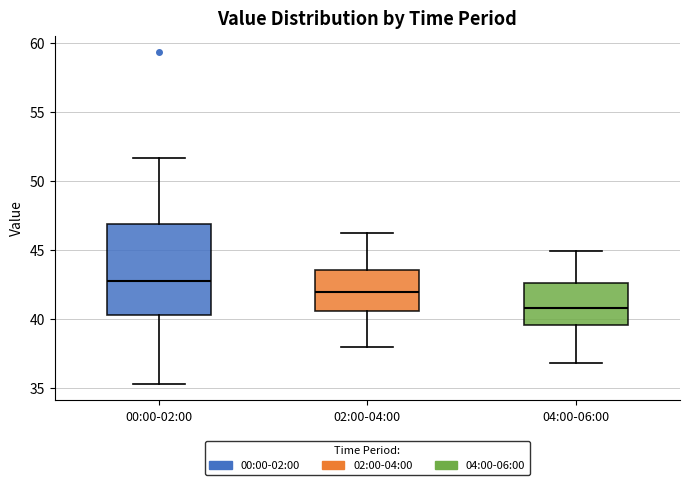

Reading left to right, transcribe this box plot: for each box, give where its median line is, the range the box spans, and where its two whiskers end, as read against the y-axis. The values are not printed on the chart, so give them approximately, as read against the axis.

00:00-02:00: median 43.0, box 40.5 to 47.0, whiskers 35.5 to 51.5
02:00-04:00: median 42.0, box 40.5 to 43.5, whiskers 38.0 to 46.0
04:00-06:00: median 41.0, box 39.5 to 42.5, whiskers 37.0 to 45.0